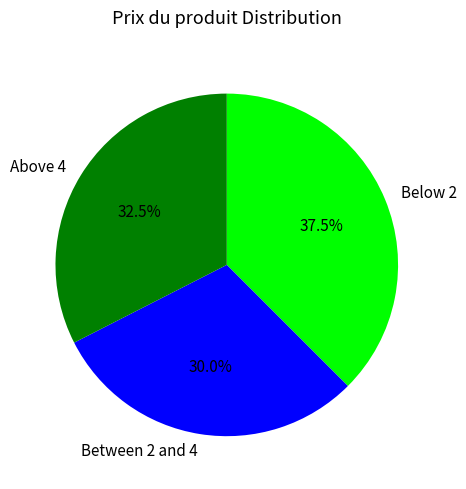

How many segments does this pie chart have?

3